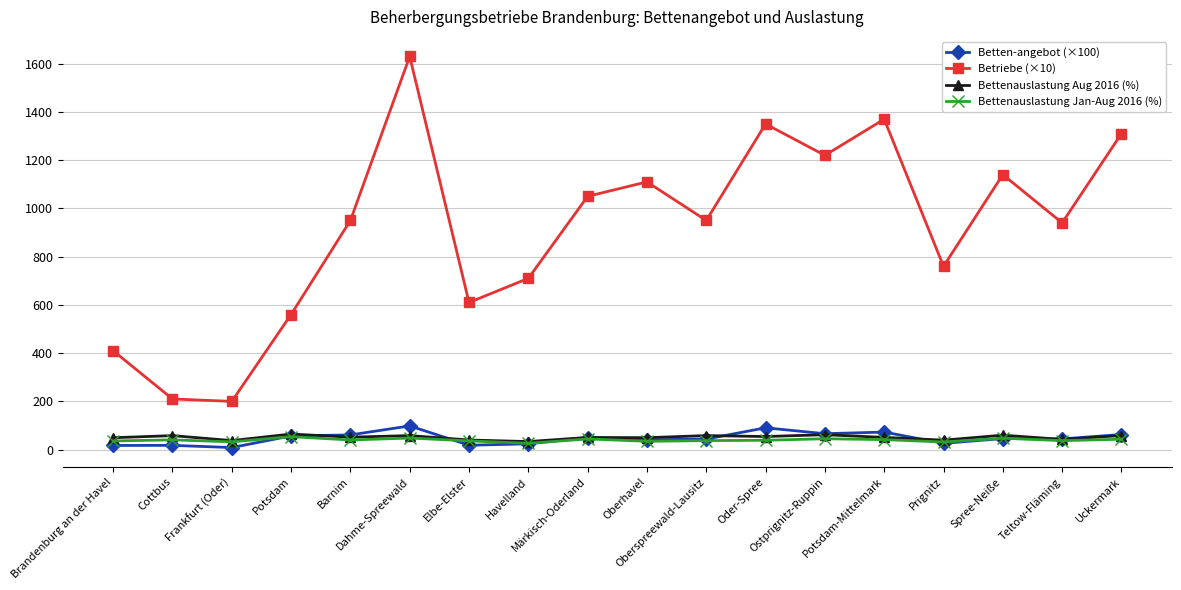

True or false: Bettenauslastung Jan-Aug 2016 (%) has more than 1 points higher than both neighbors.

True